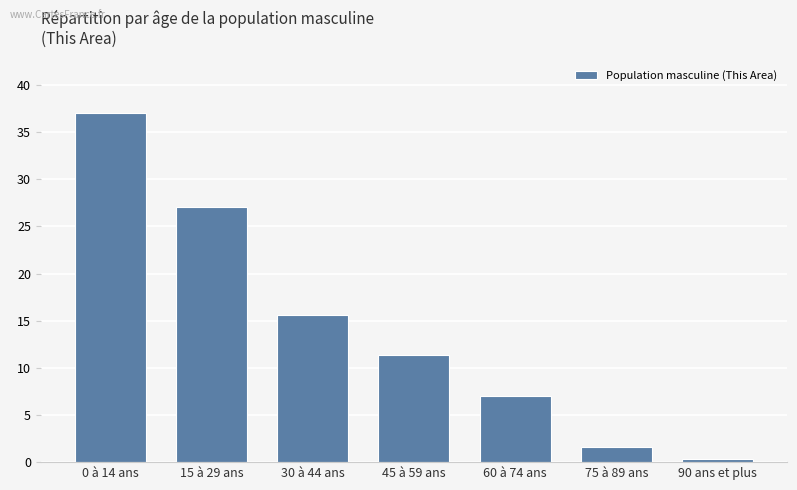

Where does the data first go above 11?

0 à 14 ans